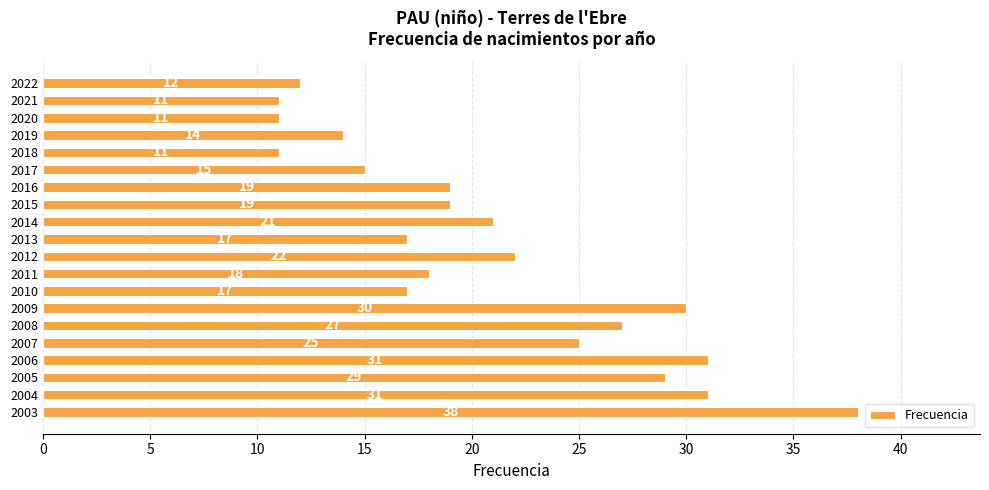

What is the difference between the maximum and second lowest values?

27